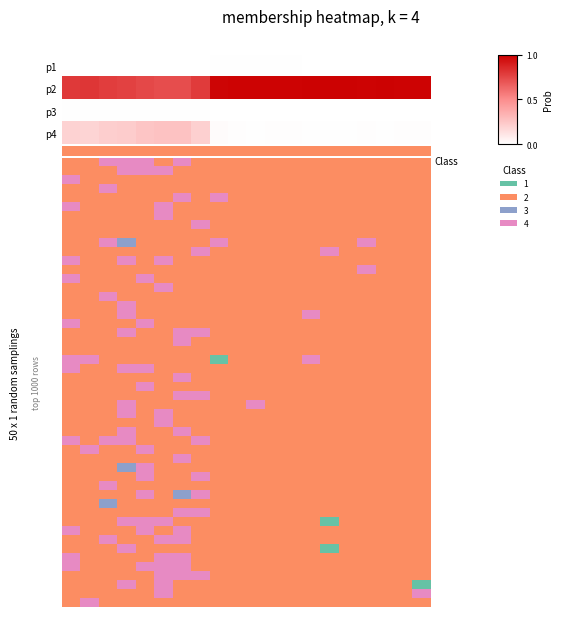

Reading left to right, list all the values displayed in this chart.

p1: 0.0	0.0	0.0	0.0	0.0	0.0	0.0	0.0	0.0	0.0	0.0	0.0	0.0	0.0	0.0	0.0	0.0	0.0	0.0	0.0
p2: 0.8	0.8	0.8	0.8	0.7	0.7	0.7	0.8	1.0	1.0	1.0	1.0	1.0	1.0	1.0	1.0	1.0	1.0	1.0	1.0
p3: 0.0	0.0	0.0	0.0	0.0	0.0	0.0	0.0	0.0	0.0	0.0	0.0	0.0	0.0	0.0	0.0	0.0	0.0	0.0	0.0
p4: 0.2	0.2	0.2	0.2	0.3	0.3	0.3	0.2	0.0	0.0	0.0	0.0	0.0	0.0	0.0	0.0	0.0	0.0	0.0	0.0